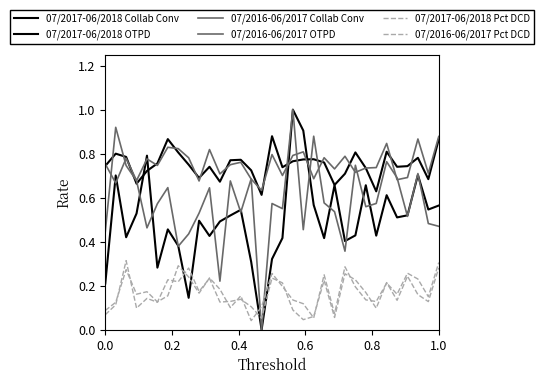

How many lines are shown in the chart?

6